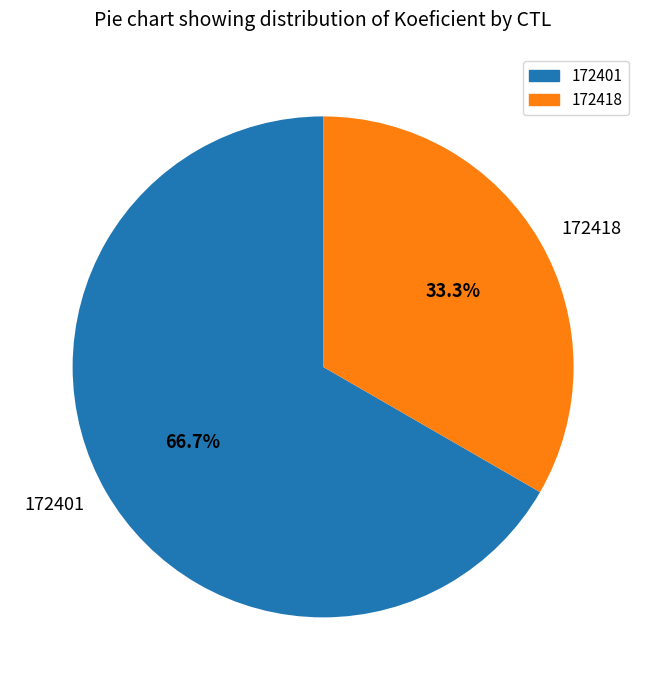

Combined, do 172418 and 172401 account for over 50%?

Yes